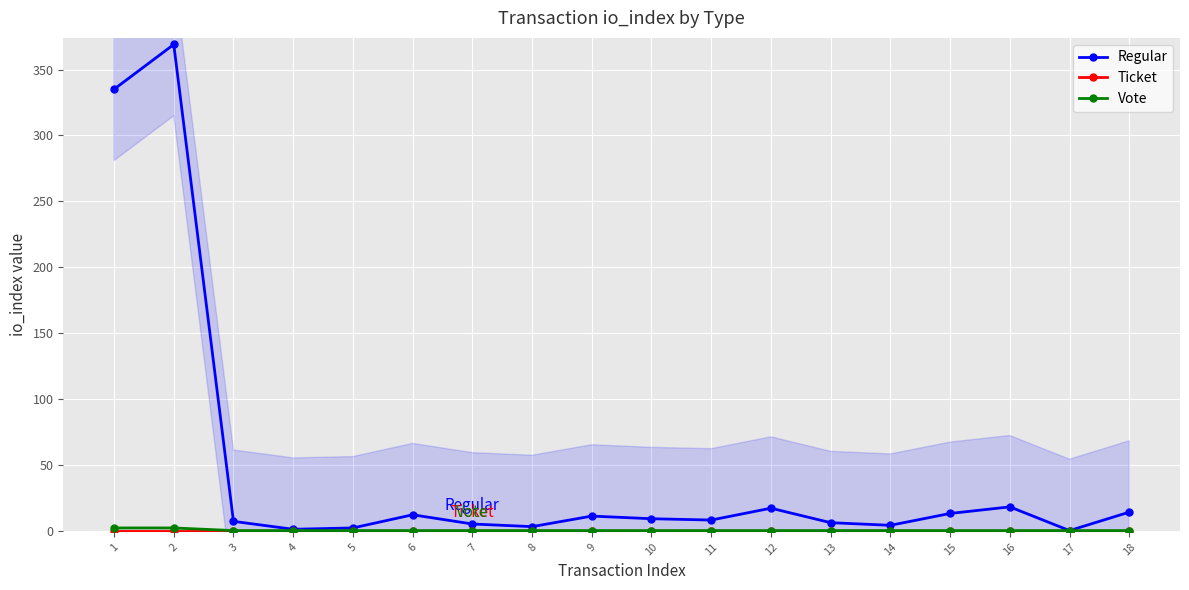

List the labels in order of Vote value, smallest first.

3, 4, 5, 6, 7, 8, 9, 10, 11, 12, 13, 14, 15, 16, 17, 18, 1, 2